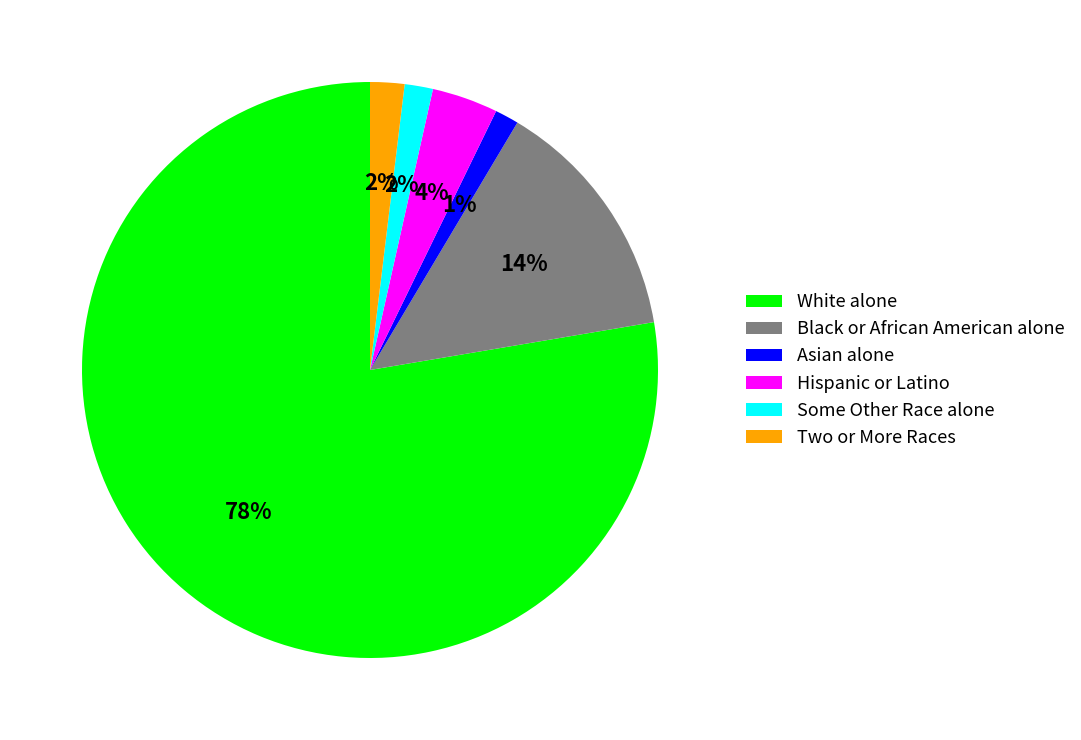

Count the number of slices in the pie.

6